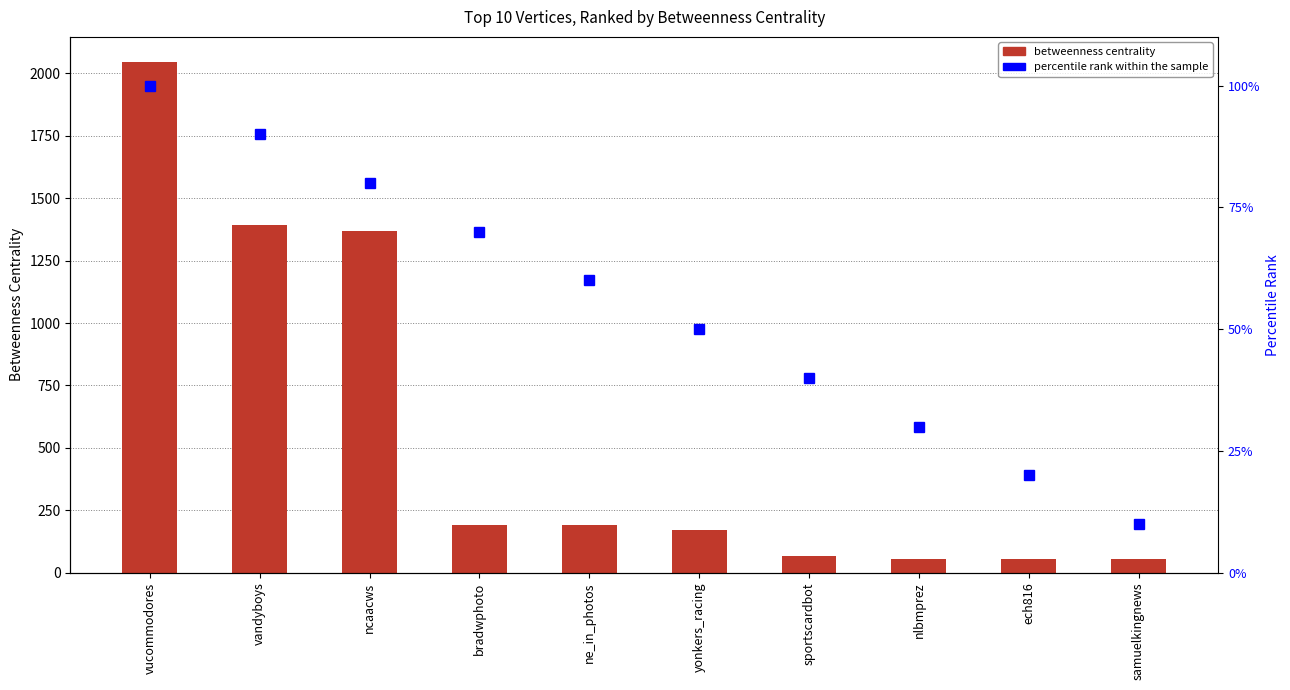

What are all the series names shown in the legend?

Betweenness Centrality, percentile rank within the sample